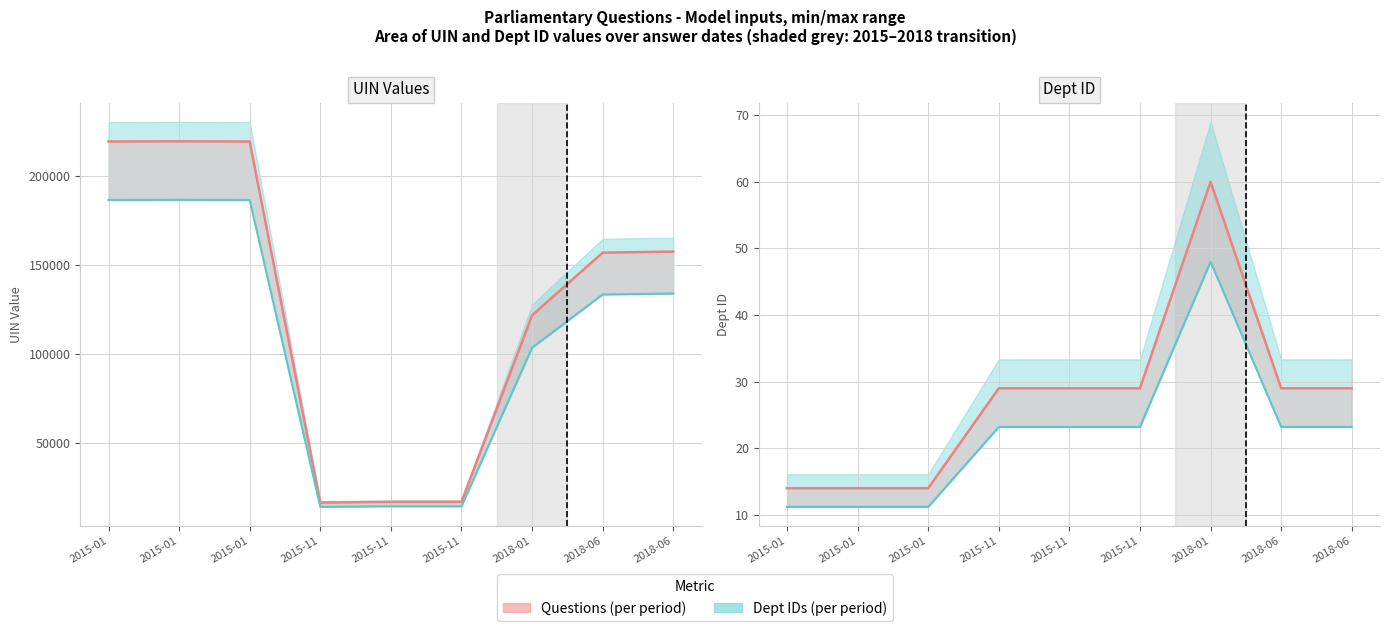

Rank the categories by UIN lower band value from highest to lowest.

2015-01, 2015-01, 2015-01, 2018-06, 2018-06, 2018-01, 2015-11, 2015-11, 2015-11